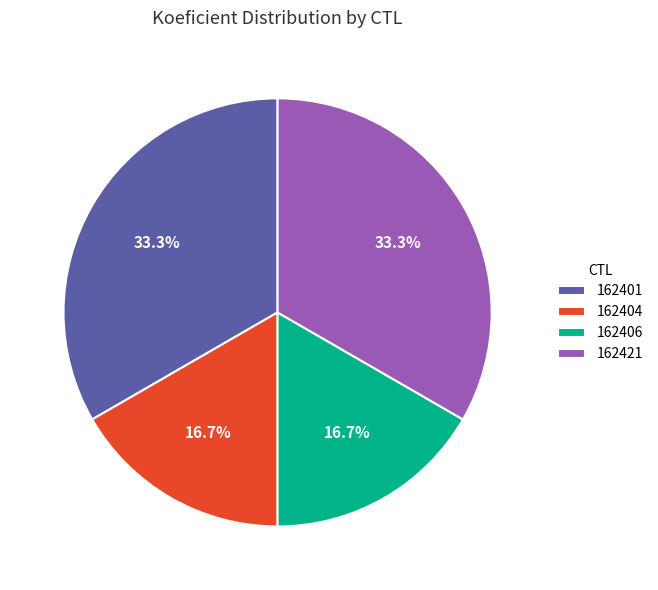

To the nearest percent, what percentage of the pie is 162404?

17%